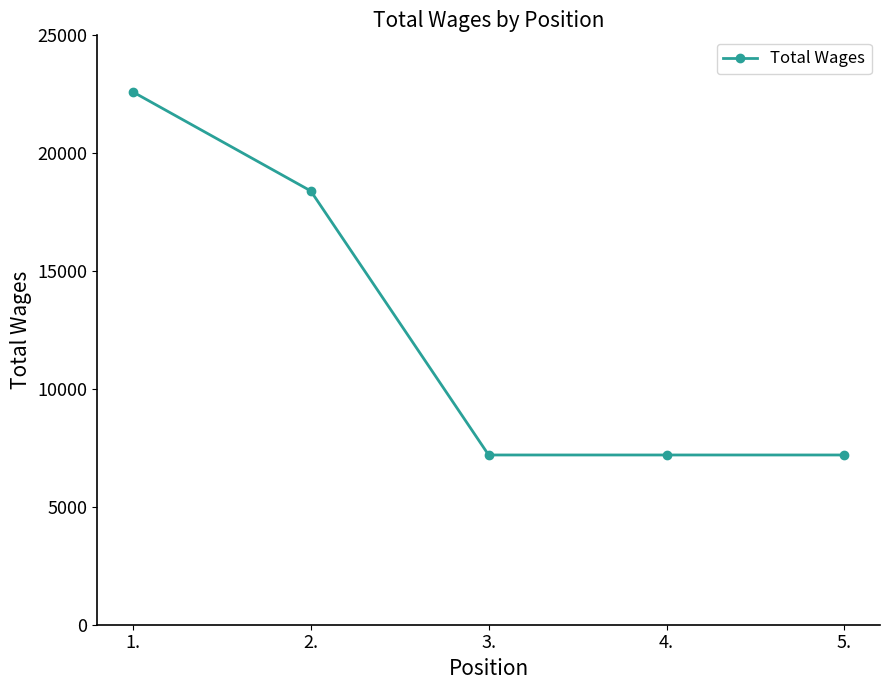

Reading left to right, list all the values displayed in this chart.

22600	18400	7200	7200	7200